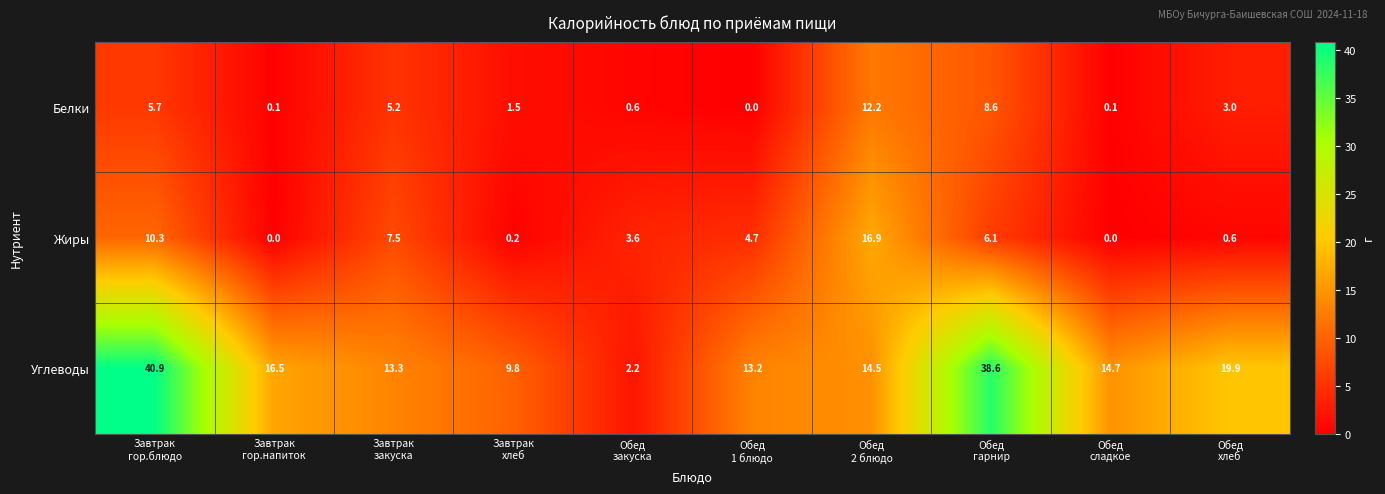

What is the total value across all series at Завтрак
хлеб?

11.5